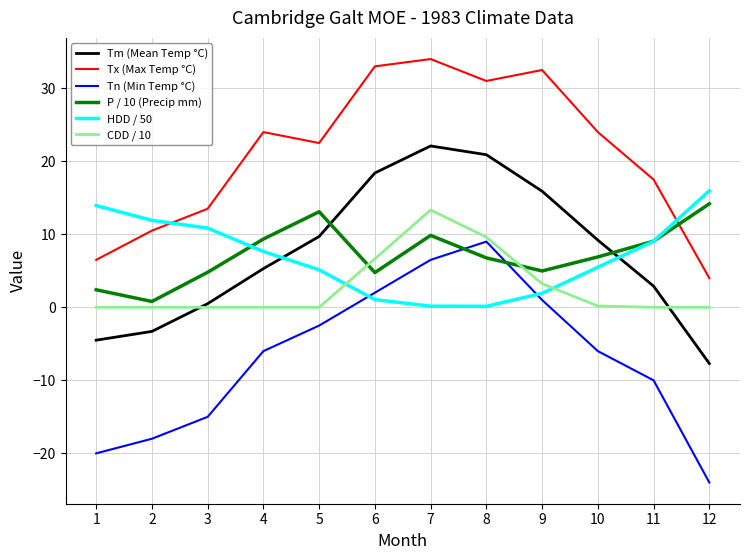

True or false: Tx (Max Temp °C) and Tm (Mean Temp °C) cross at least once.

False